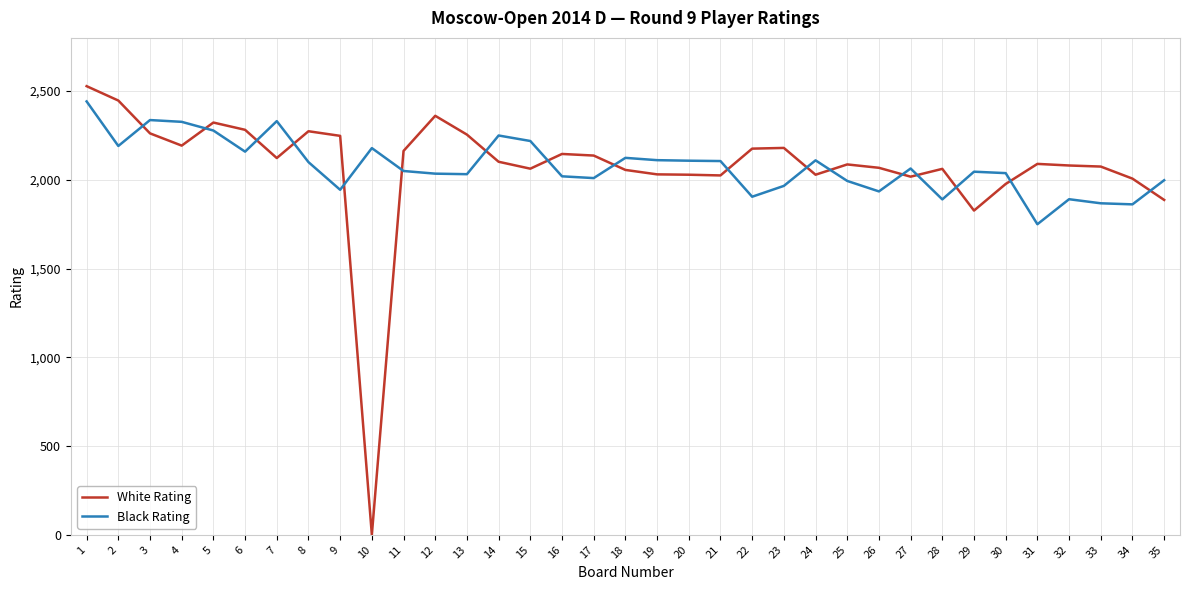

Which series changed the most between 10 and 21?

White Rating